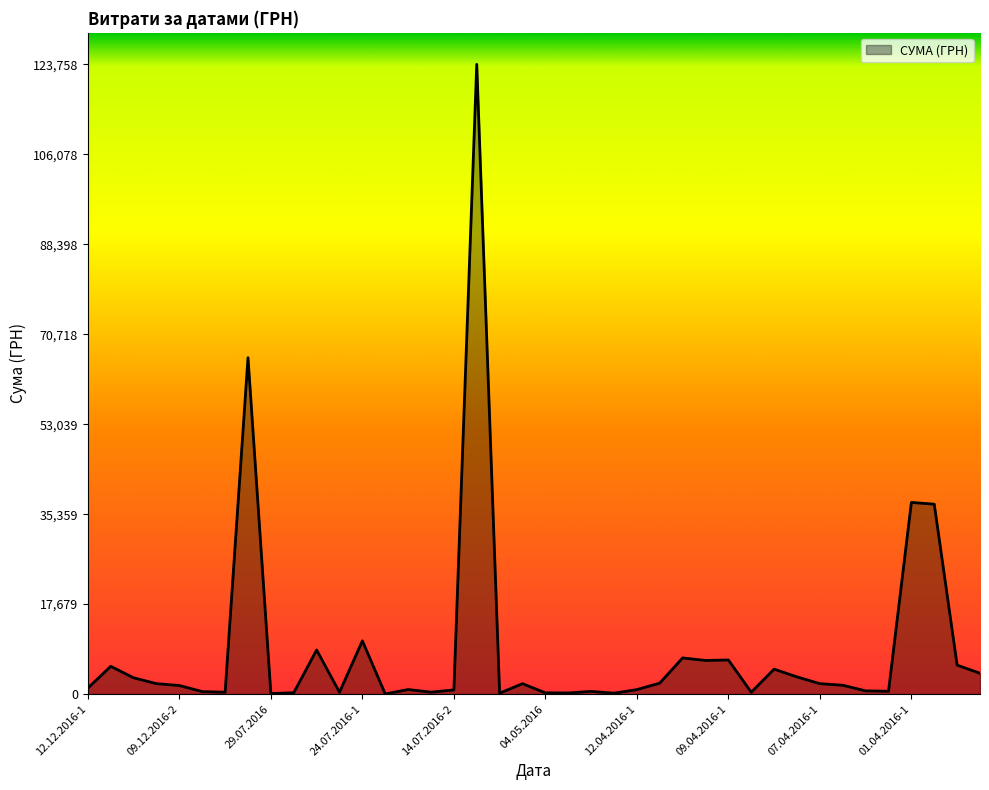

What is the maximum value shown in the chart?

123758.1